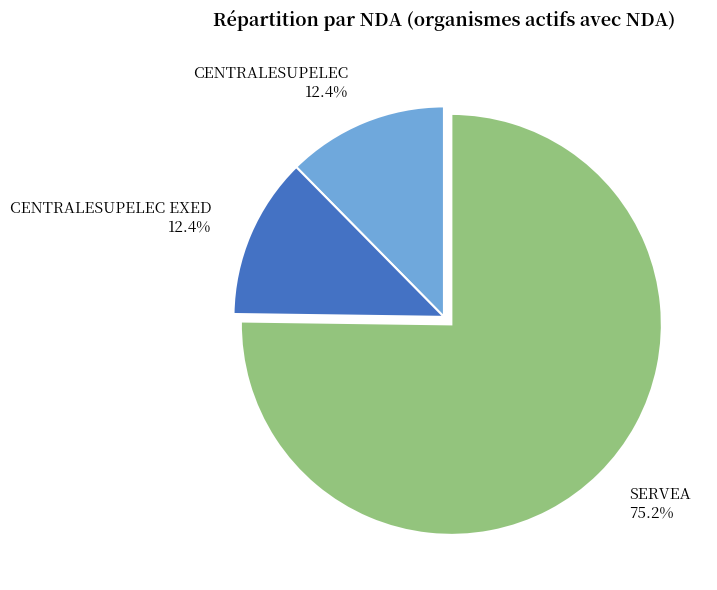

What percentage is the CENTRALESUPELEC EXED slice, to the nearest percent?

12%